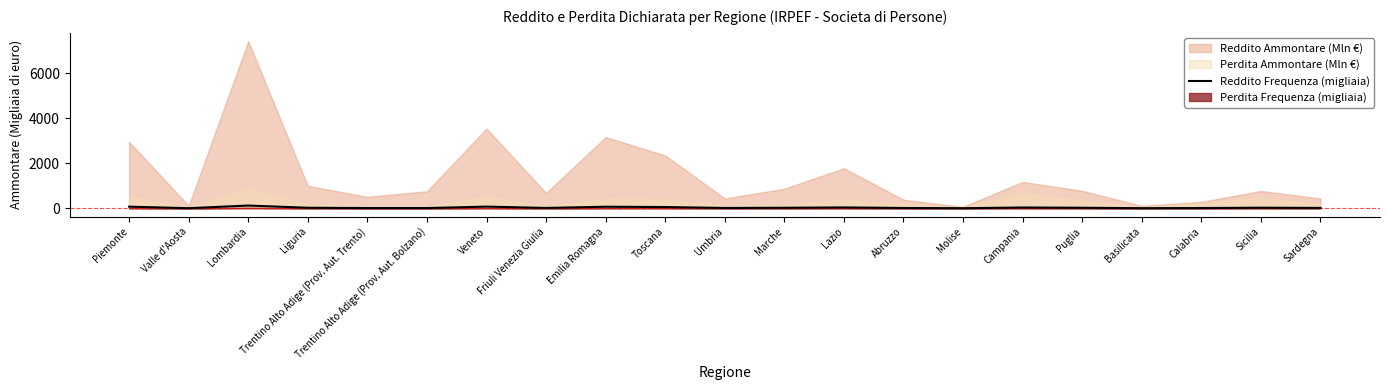

What is the label of the 17th point from the right?

Trentino Alto Adige (Prov. Aut. Trento)